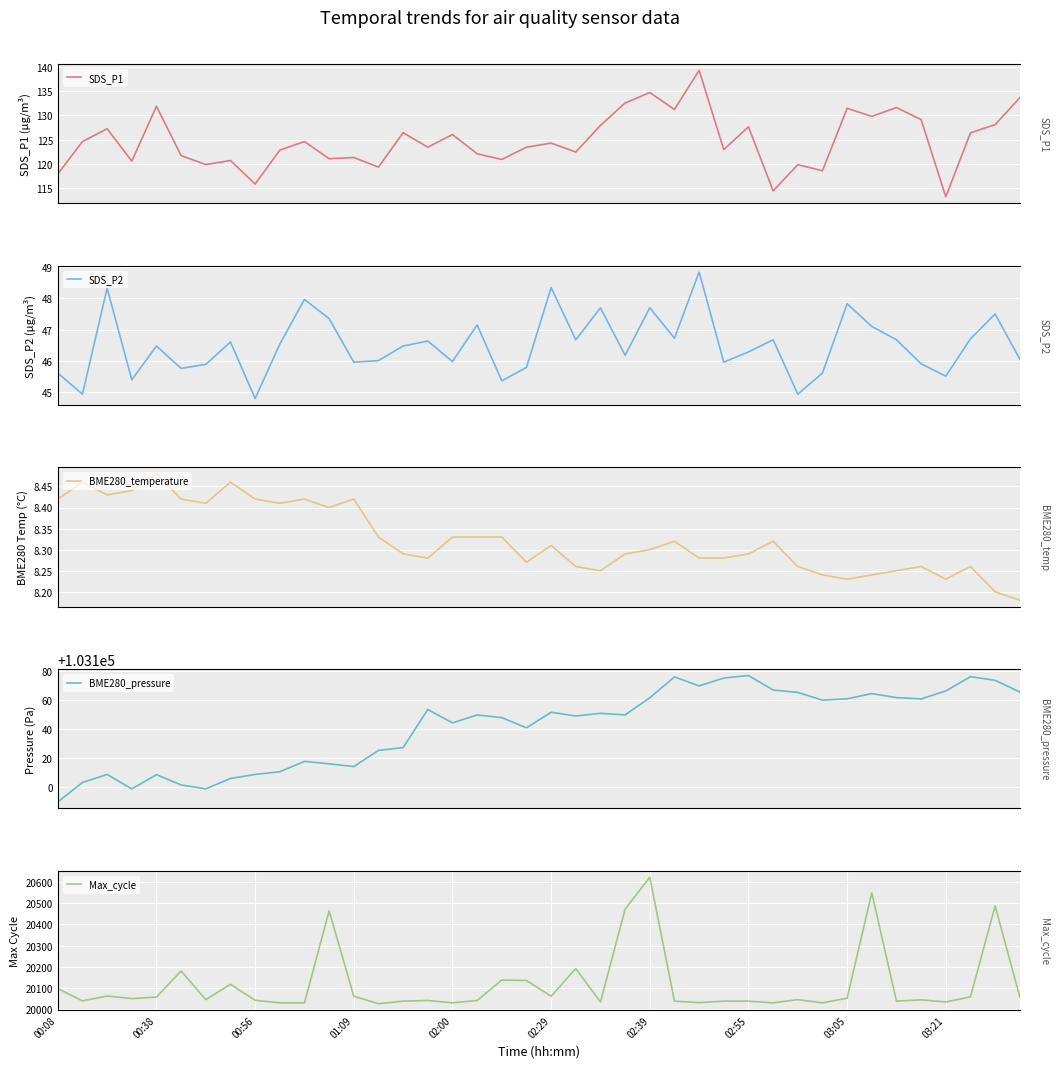

At 35, list the series in order from smallest to largest.

BME280_temperature, SDS_P2, SDS_P1, Max_cycle, BME280_pressure